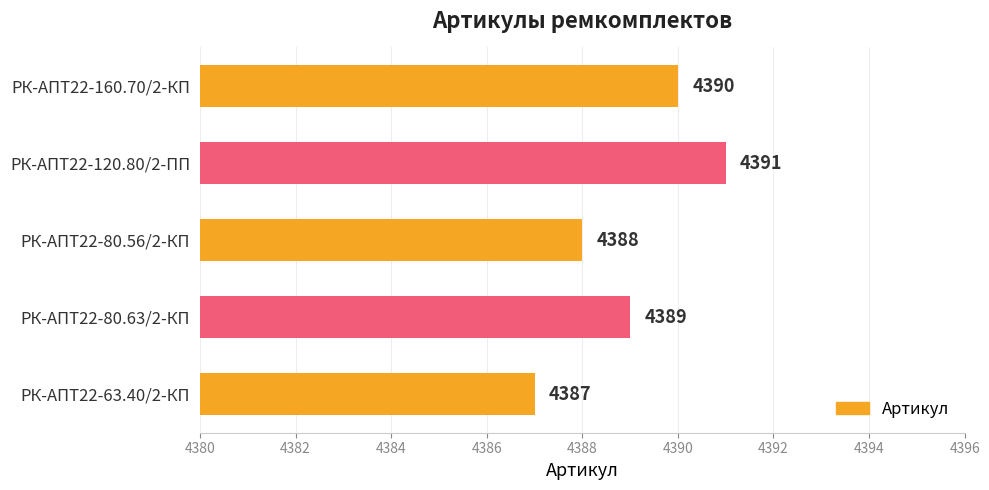

How many values are between 4388 and 4390?

3